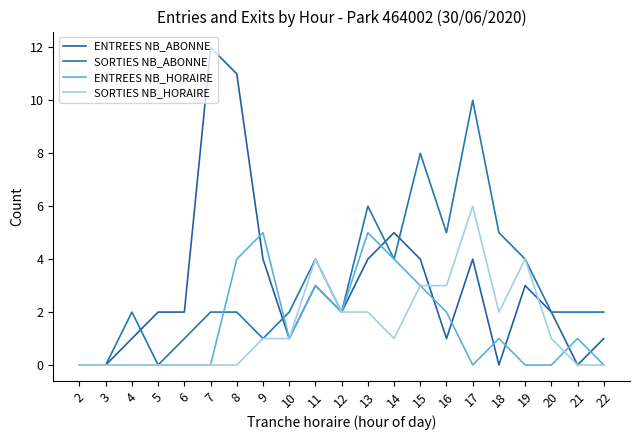

Rank the categories by SORTIES NB_ABONNE value from lowest to highest.

2, 3, 5, 6, 9, 4, 7, 8, 10, 12, 20, 21, 22, 11, 14, 19, 16, 18, 13, 15, 17